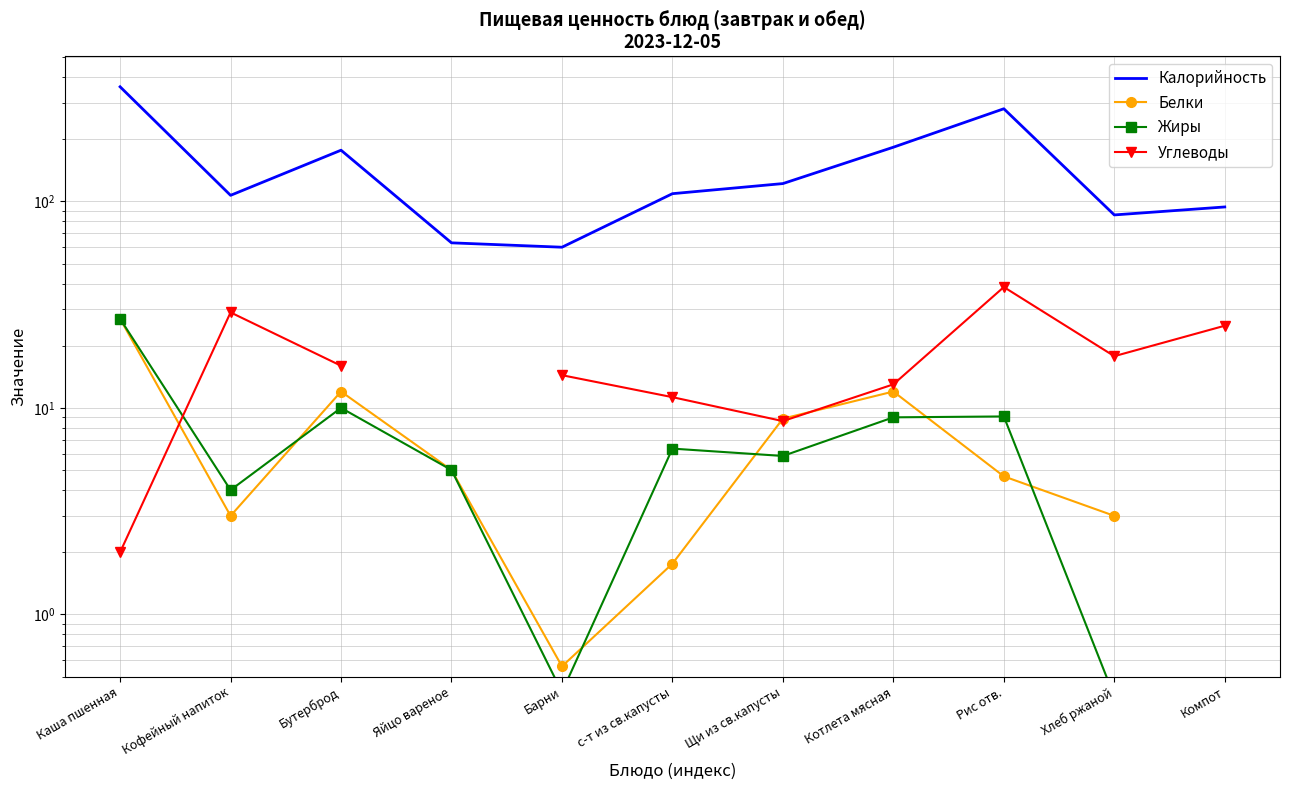

Which series ends up on top after the final intersection of Белки and Углеводы?

Углеводы